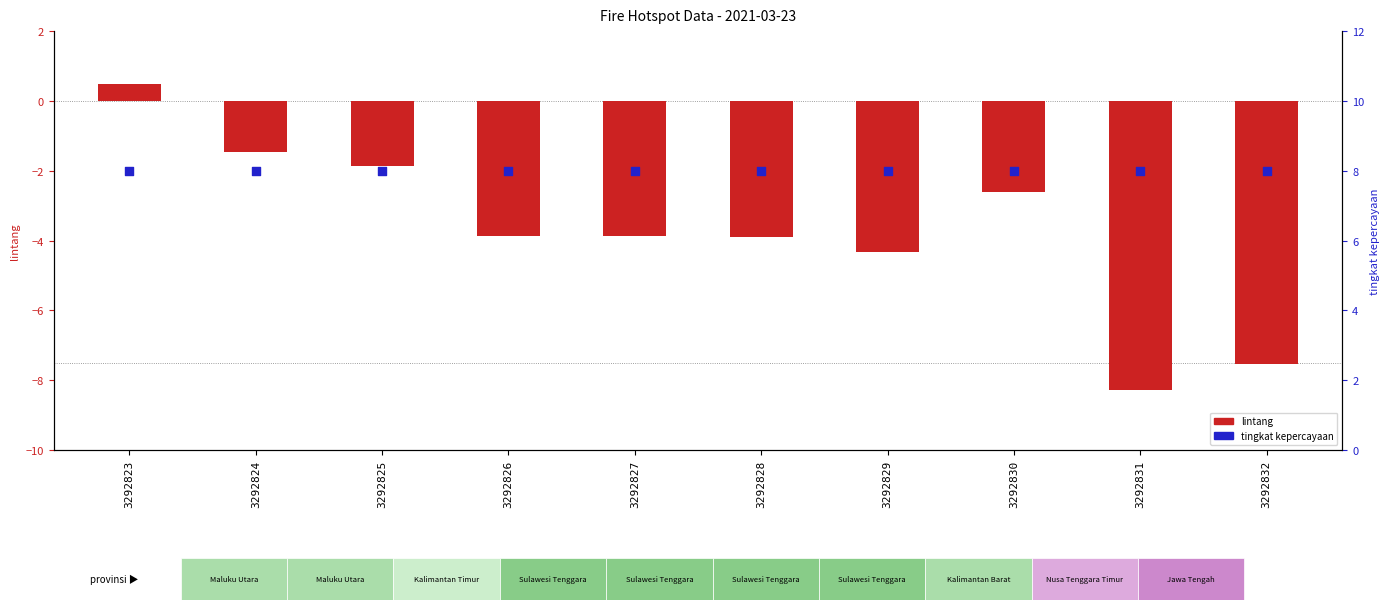

At how many categories does at least one series exceed 5?

10